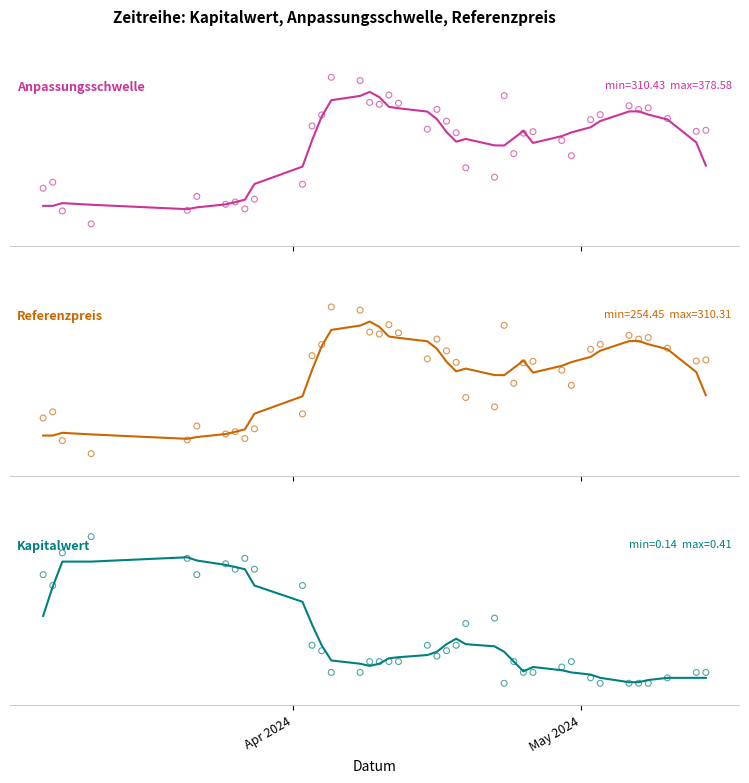

Which series has the largest Y range (max minus min)?

Anpassungsschwelle